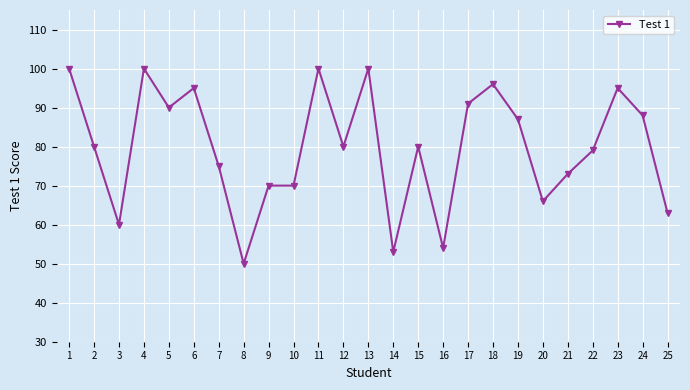

Reading right to left, what are all the values shown in this chart?

63	88	95	79	73	66	87	96	91	54	80	53	100	80	100	70	70	50	75	95	90	100	60	80	100